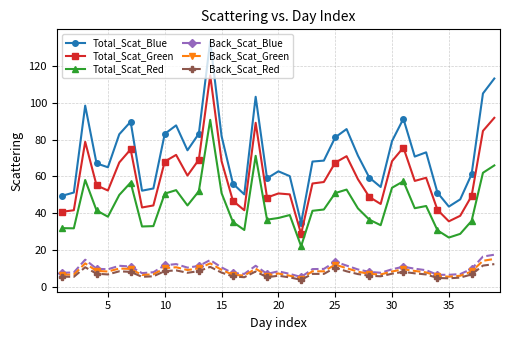

How many series are shown in this chart?

6